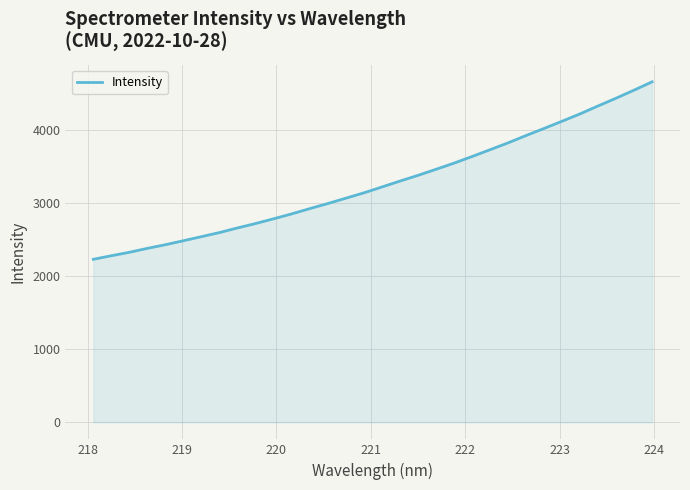

What is the greatest value displayed?

4661.5